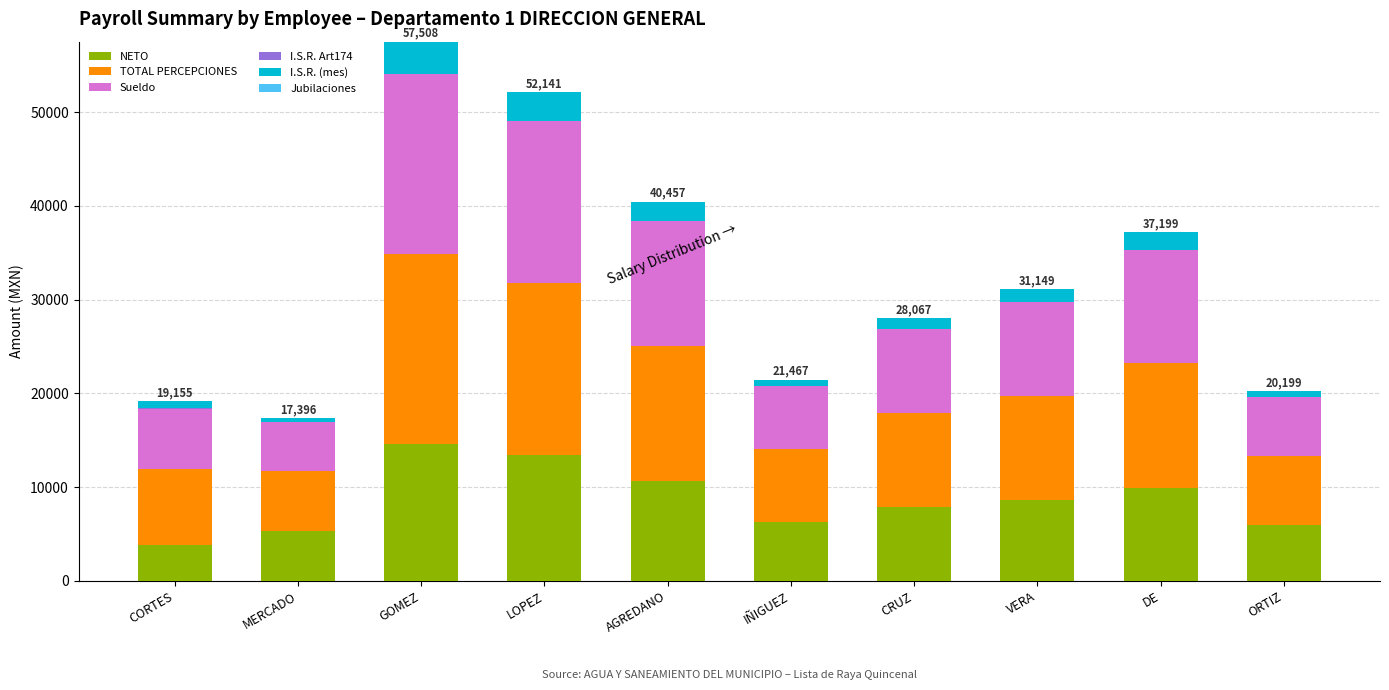

Read the NETO value at VERA.

8578.0